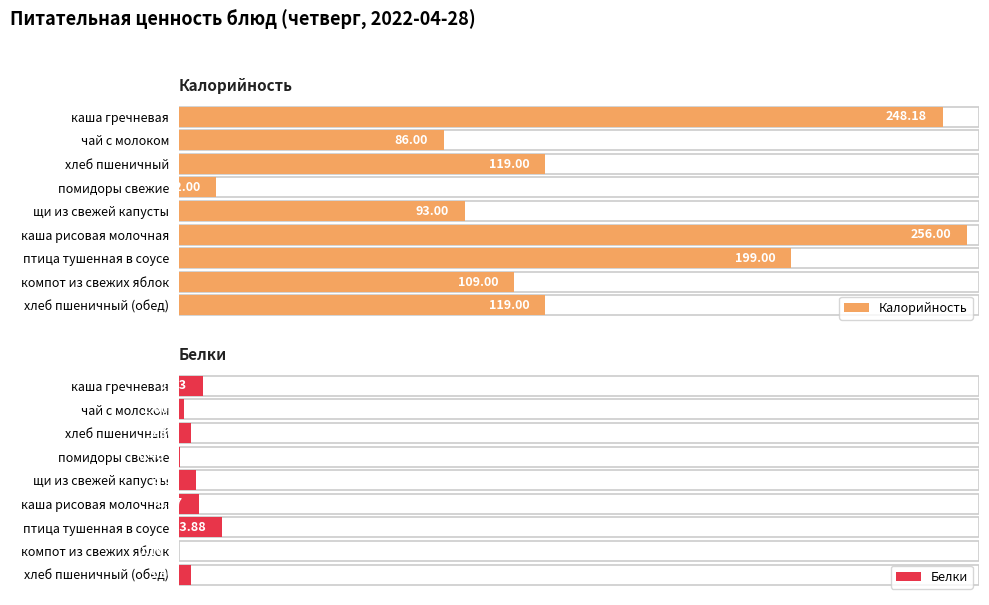

Is it true that Калорийность equals 119.0 at хлеб пшеничный (обед)?

True